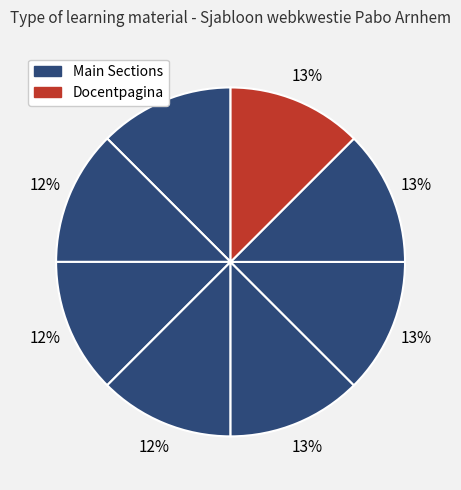

How many slices are in this pie chart?

8